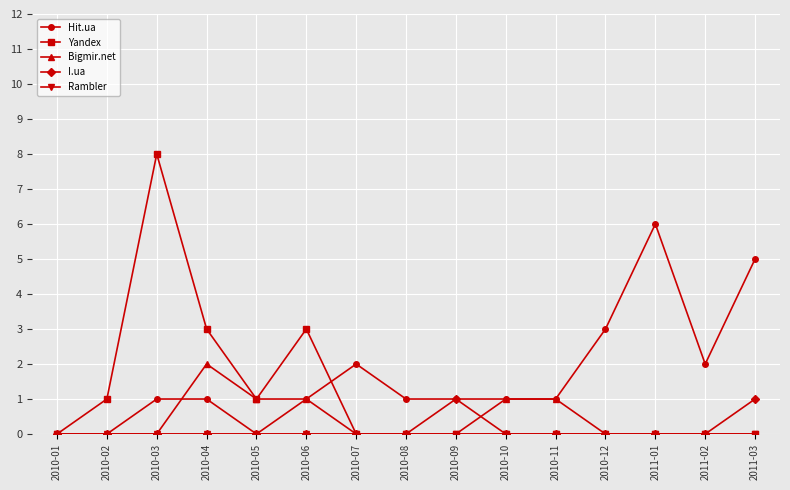

What is the difference between the highest and lowest values at 2010-11?

1